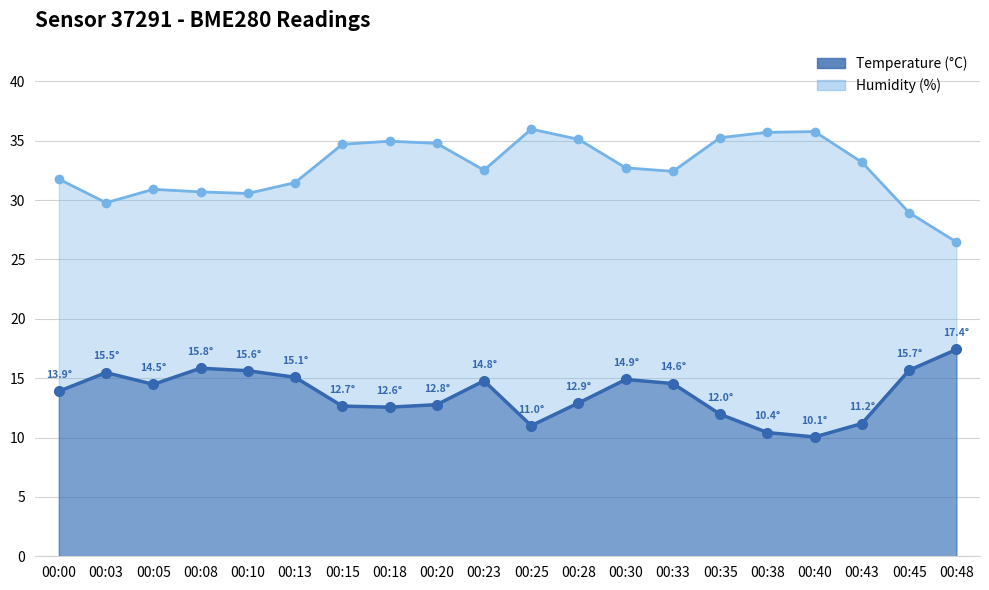

At which label is Temperature (°C) closest to 13?

00:28